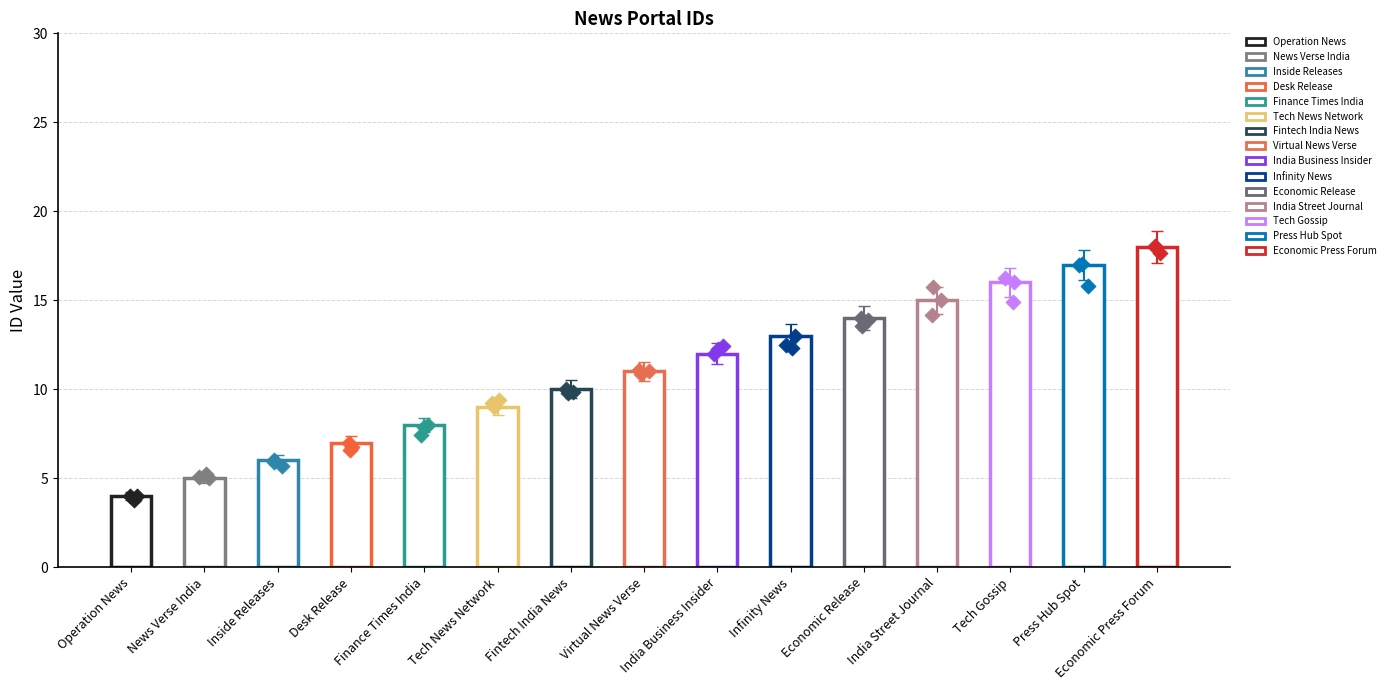

What is the change in value from Fintech India News to India Business Insider?

+2